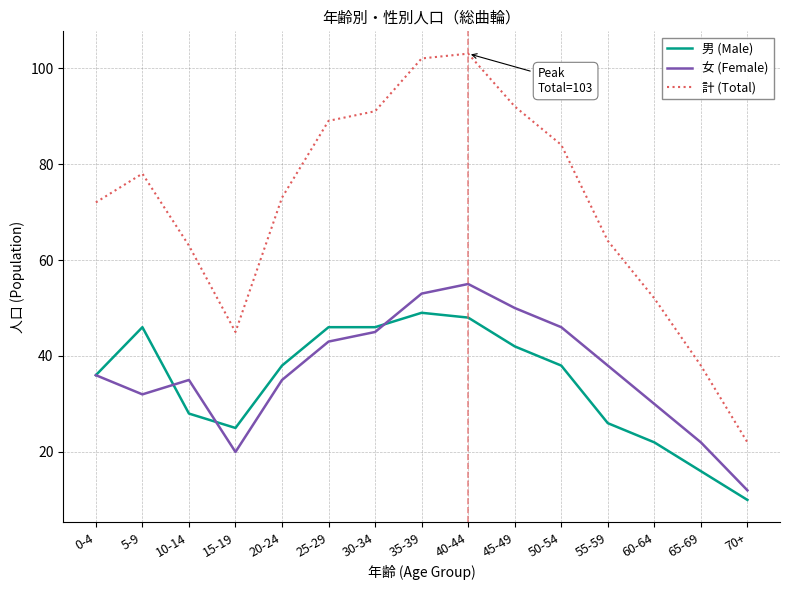

What are all the series names shown in the legend?

男 (Male), 女 (Female), 計 (Total)